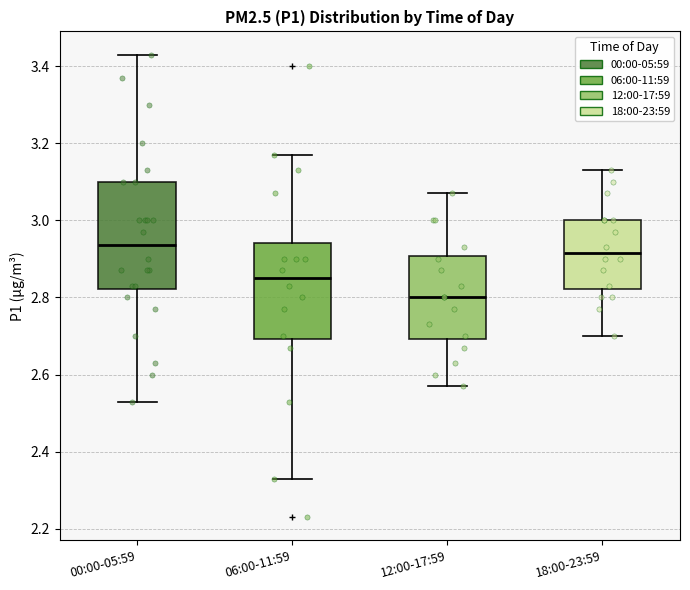

Which box has the lowest median line?

12:00-17:59